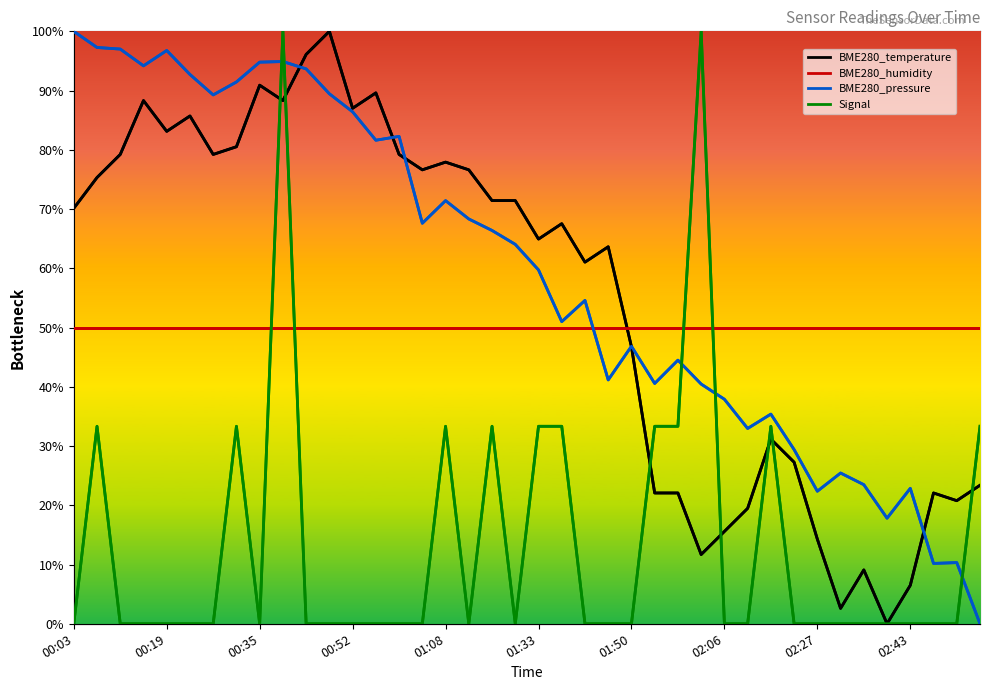

What is the difference between the highest and lowest values at 15?

76.6